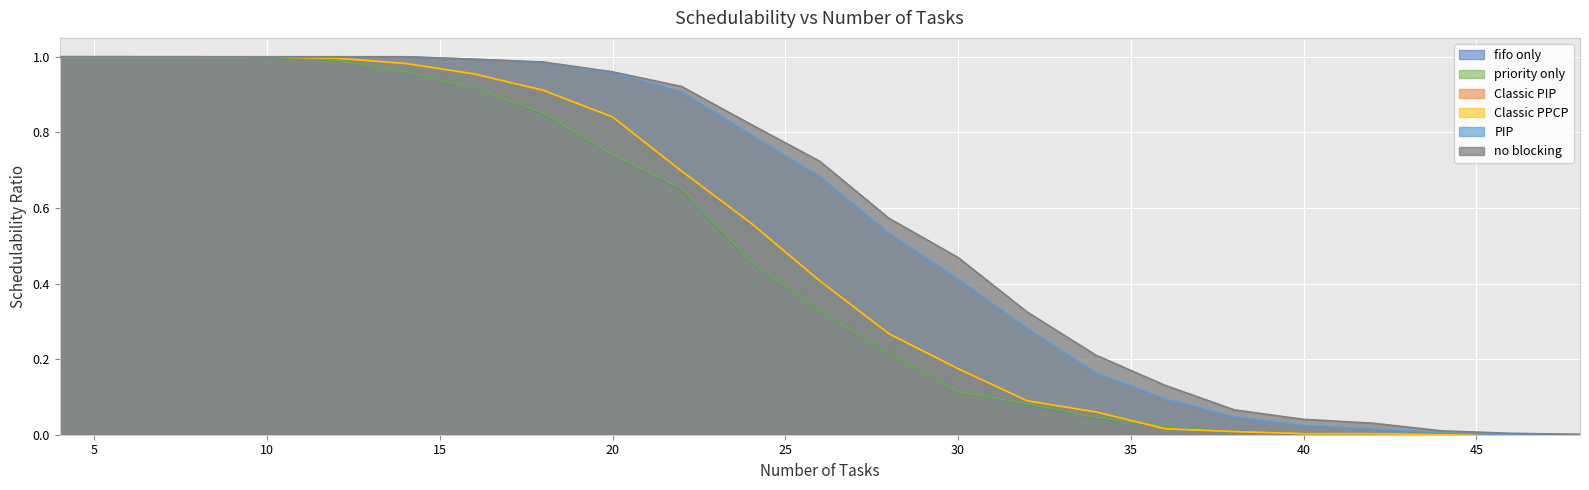

Is it true that Classic PPCP equals 0.4 at 48?

False